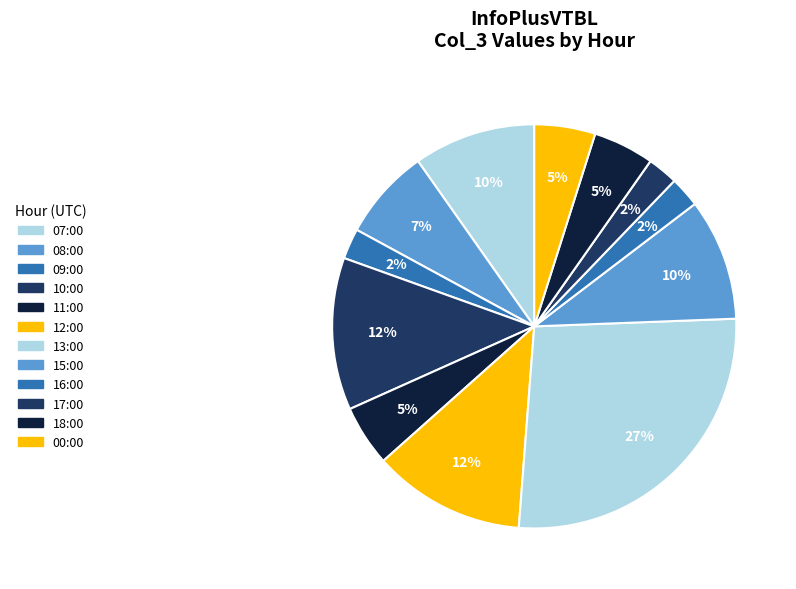

Is 09:00 the majority of the pie?

No